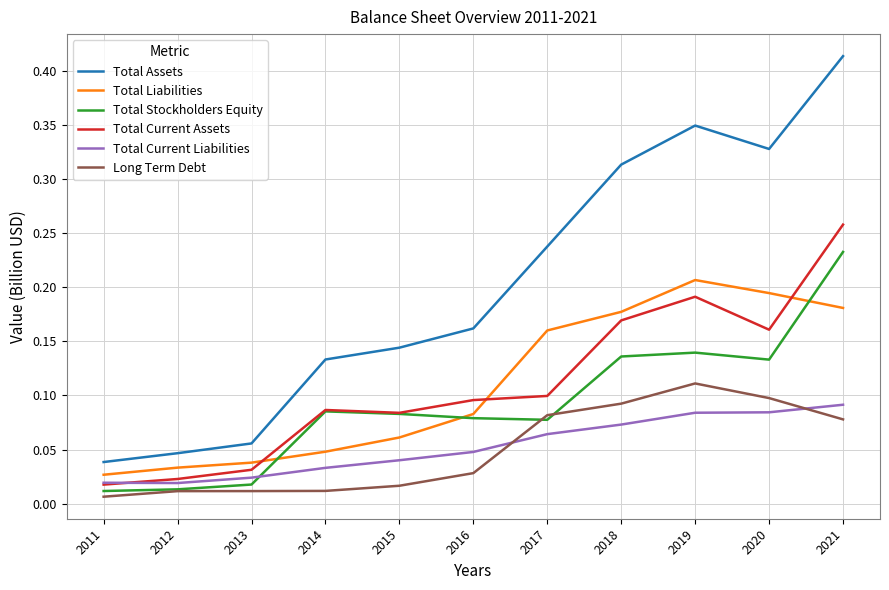

True or false: Total Current Liabilities and Total Liabilities cross at least once.

False